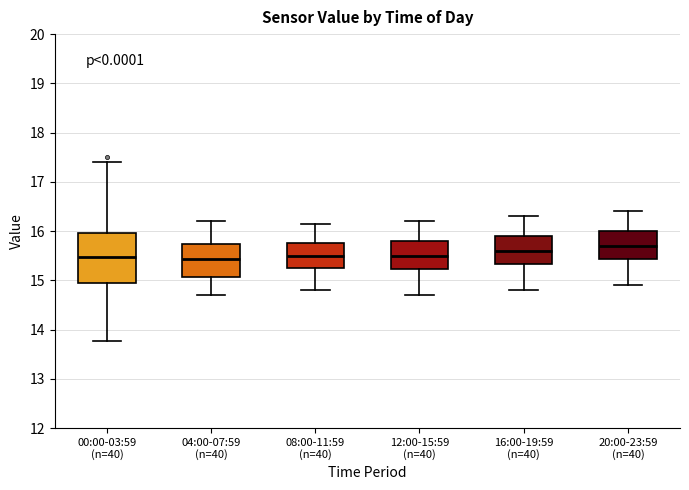

Which box is the tallest, from its lower edge to its upper edge?

00:00-03:59 (n=40)